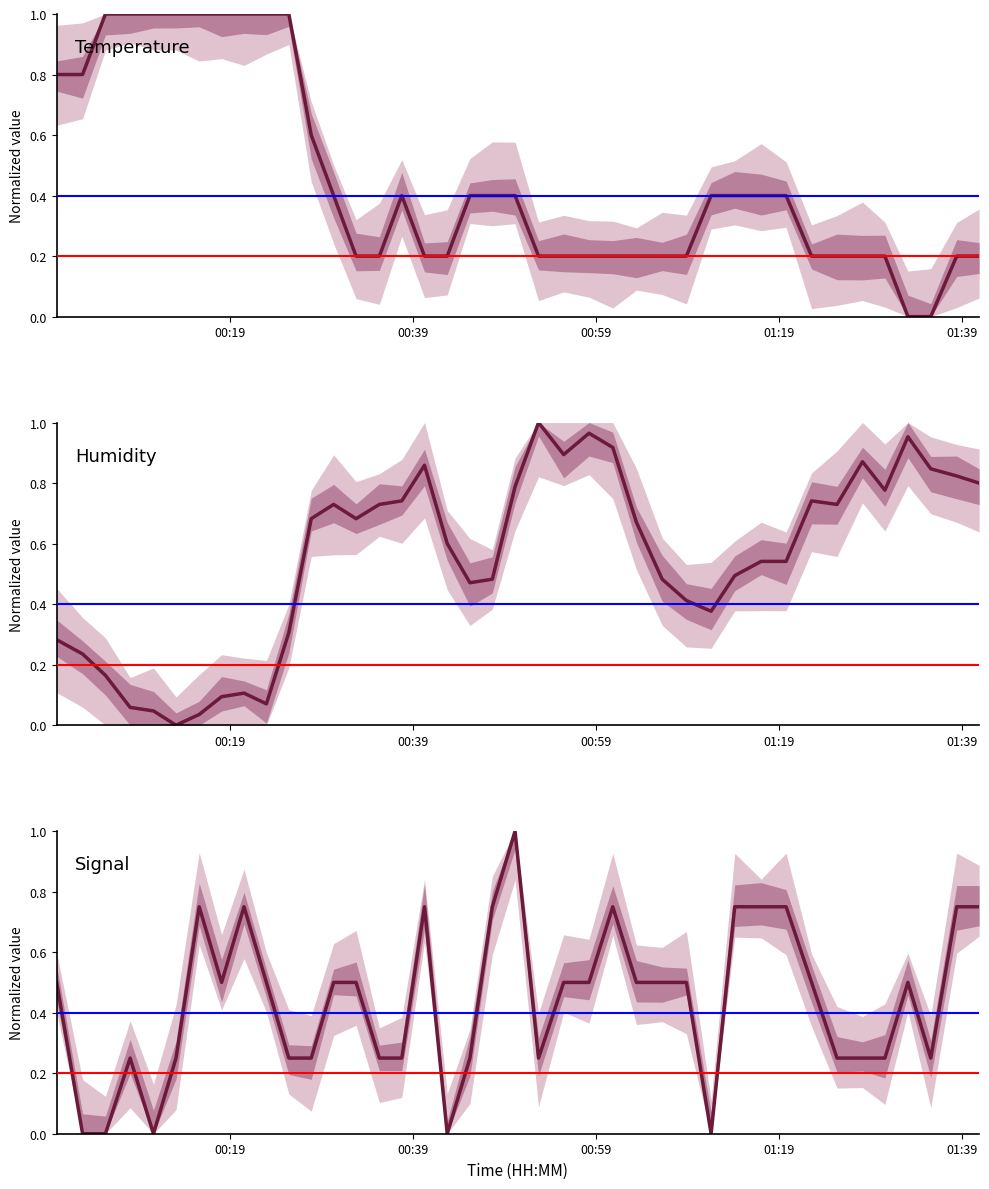

How many interior local valleys does the Humidity series have?

8